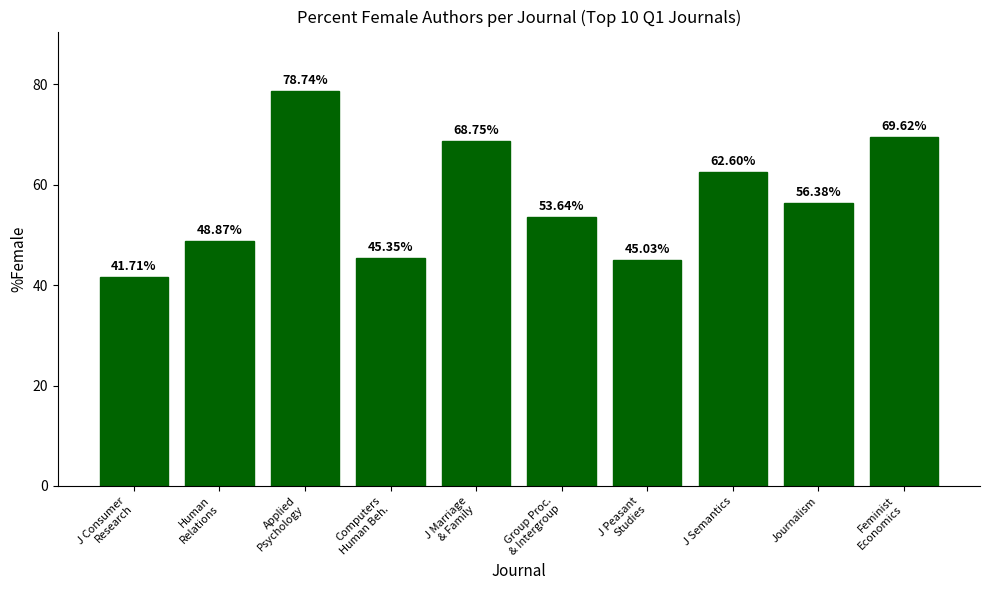

What position from the right is Human
Relations?

9